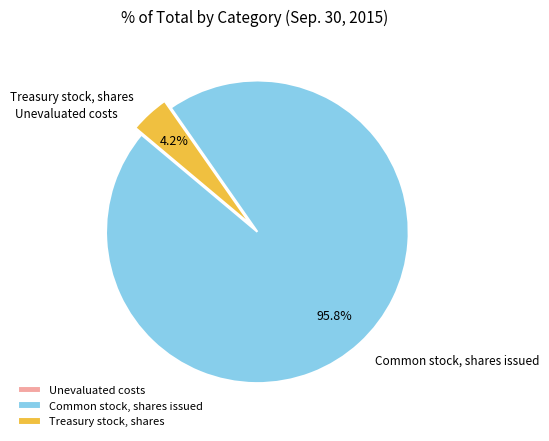

What percentage is NOT represented by Treasury stock, shares?

95.8%